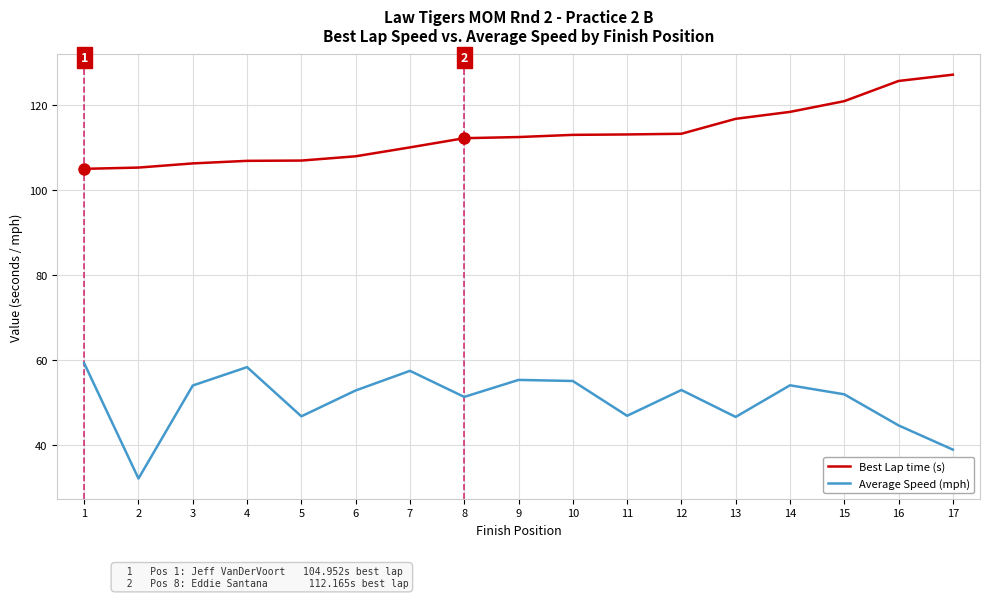

Rank the series by their average value, from highest to lowest.

Best Lap time (s), Average Speed (mph)